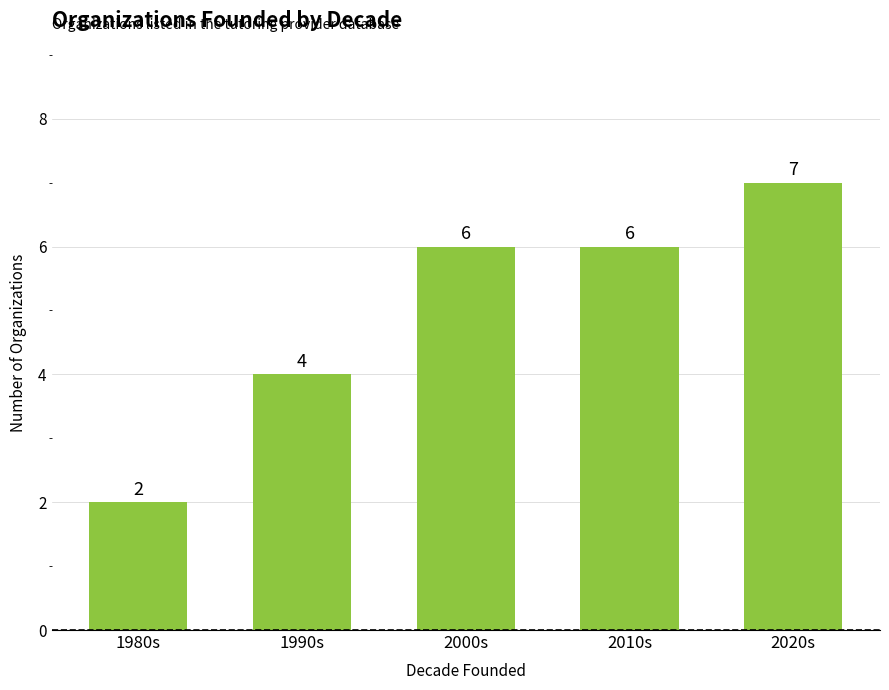

What is the greatest value displayed?

7